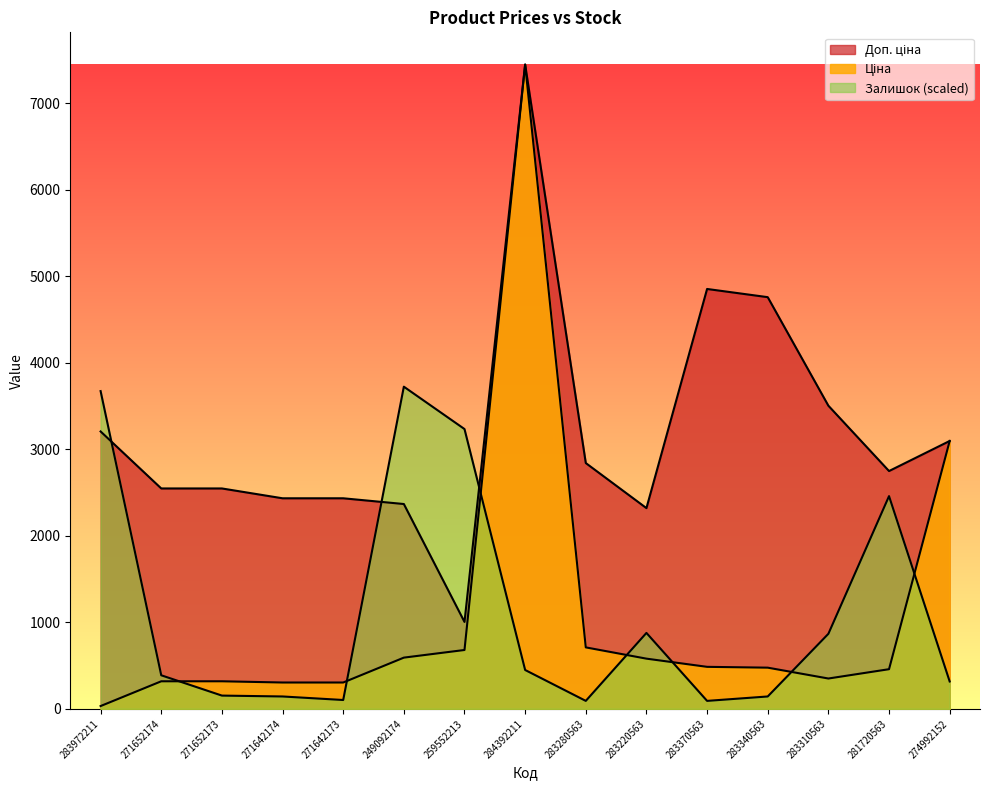

The value of Доп. ціна at 284392211 is 7444.6. True or false?

True